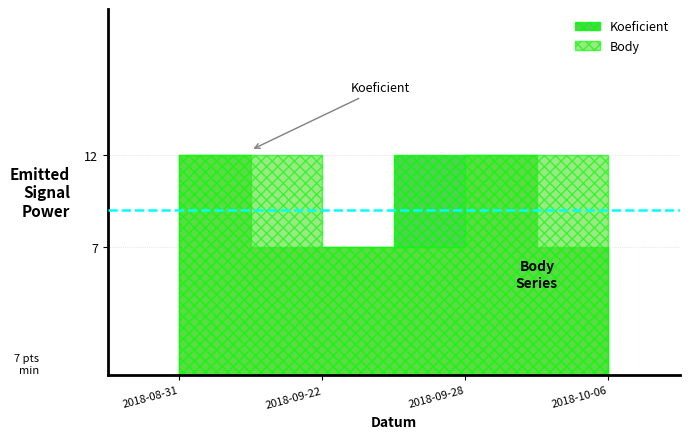

What are all the series names shown in the legend?

Koeficient, Body